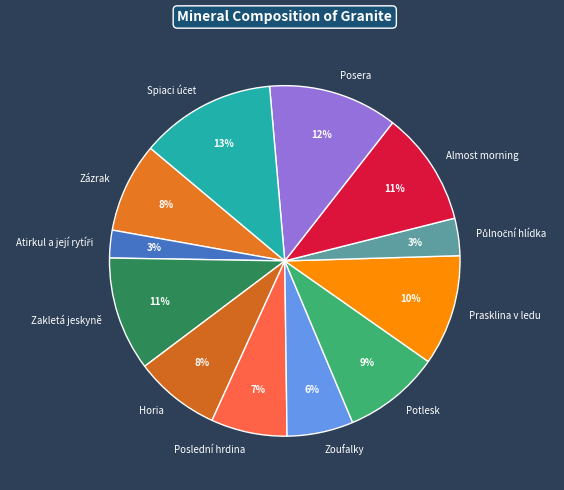

True or false: Zakletá jeskyně accounts for 11% of the total.

True